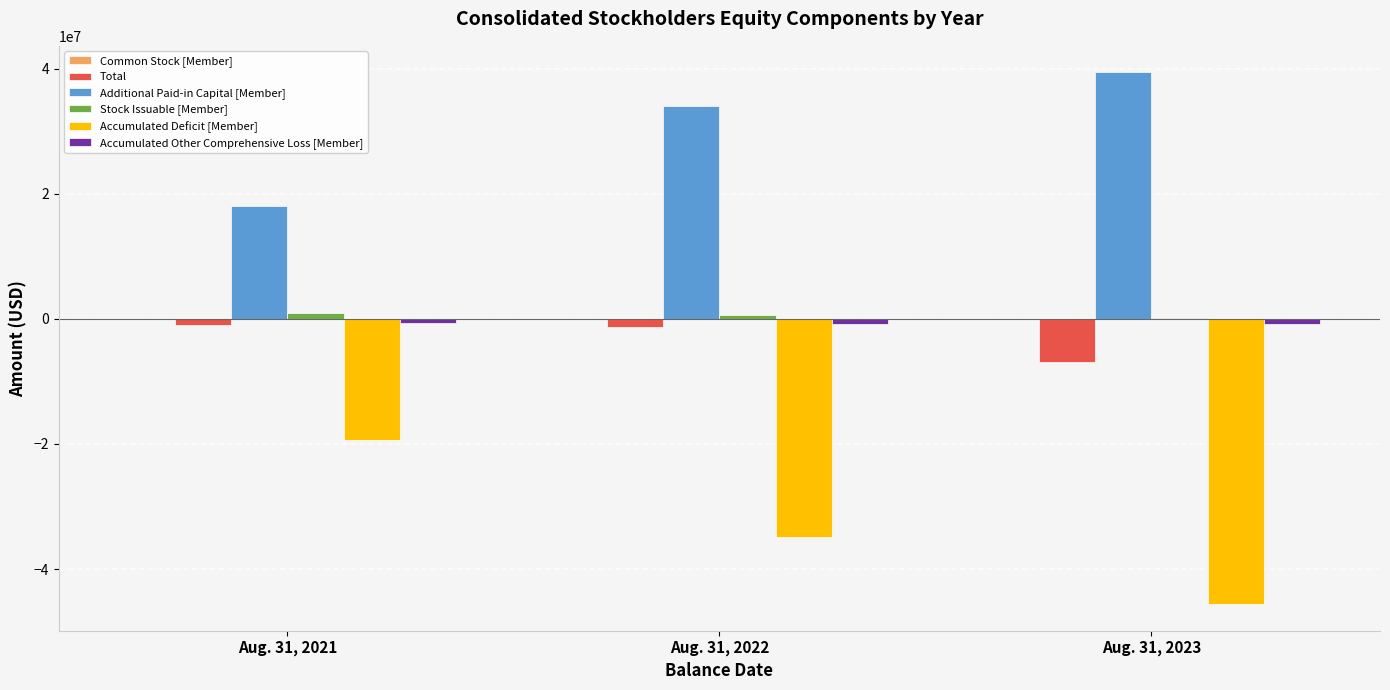

The value of Additional Paid-in Capital [Member] at Aug. 31, 2023 is 24940795. True or false?

False